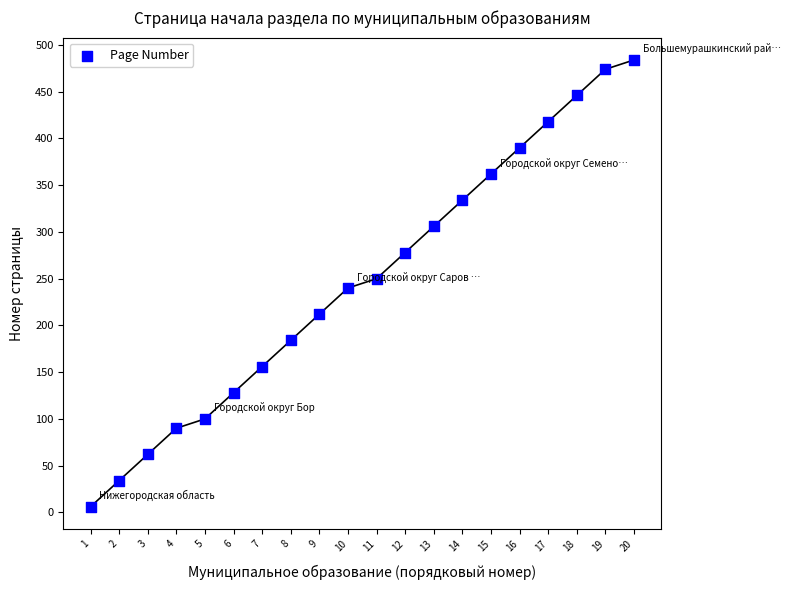

What is the range of X values (max minus min)?

19